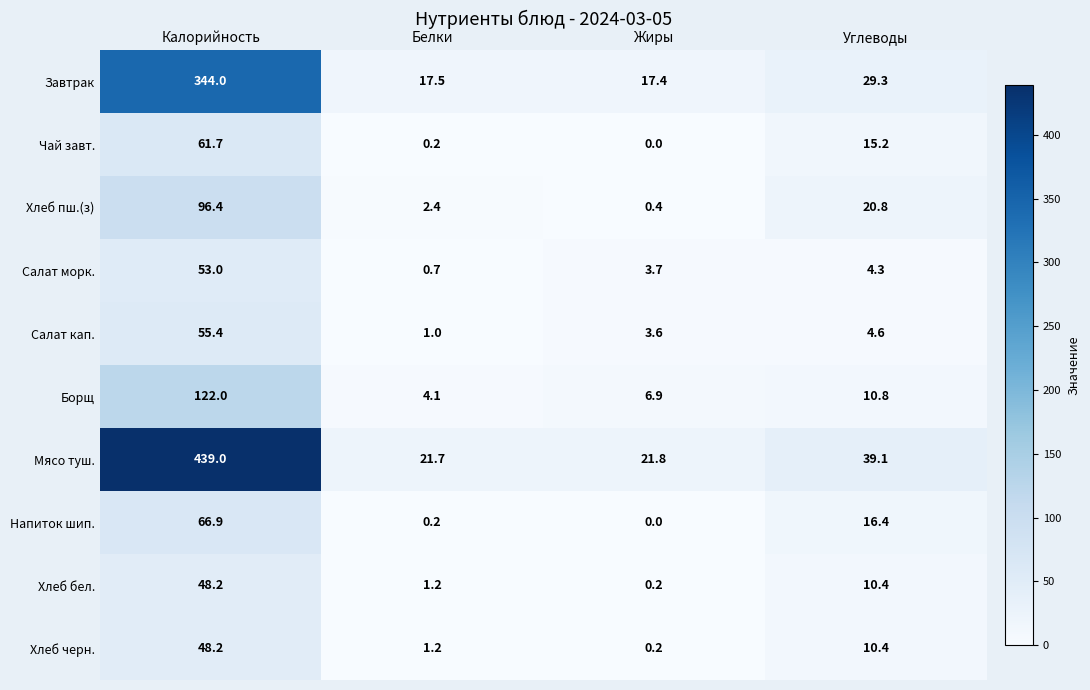

Which category has the lowest value across all series?

Жиры